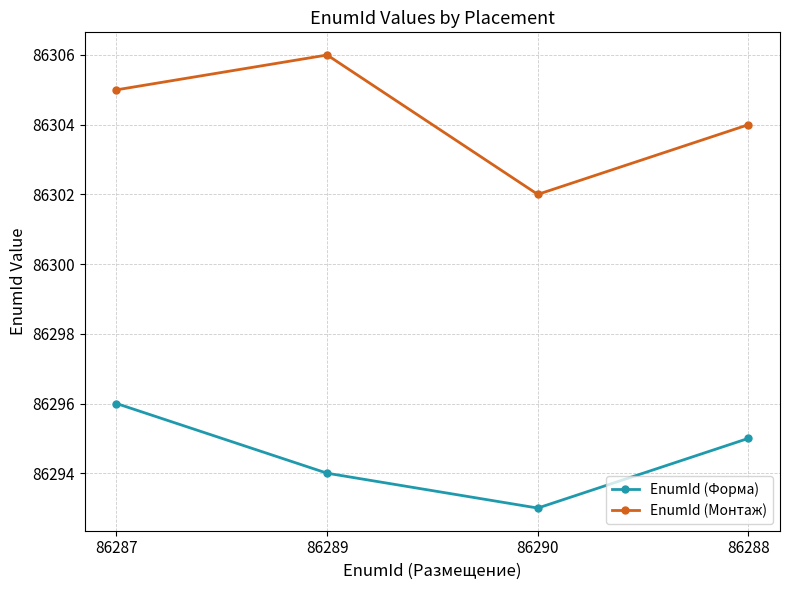

List the series in order of their peak value, highest first.

EnumId (Монтаж), EnumId (Форма)